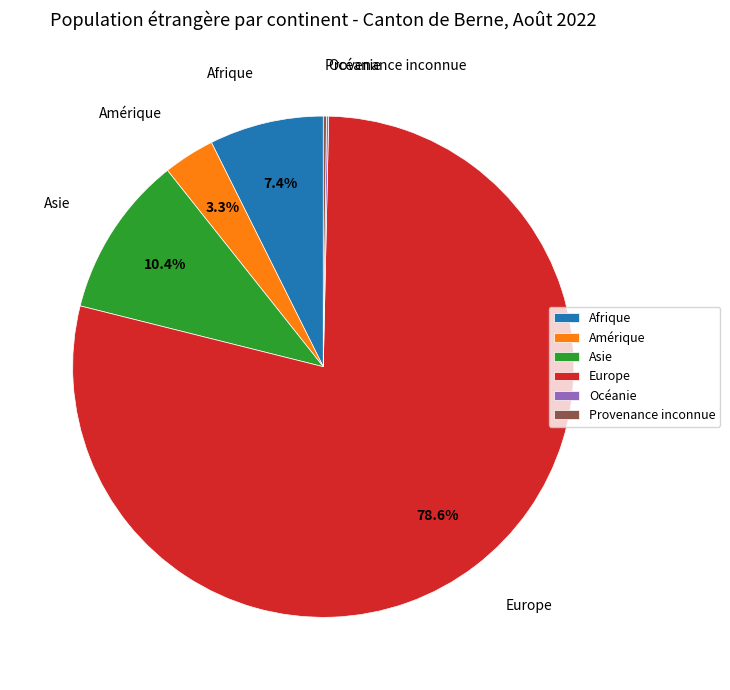

What percentage do Europe and Asie together represent?

89.0%